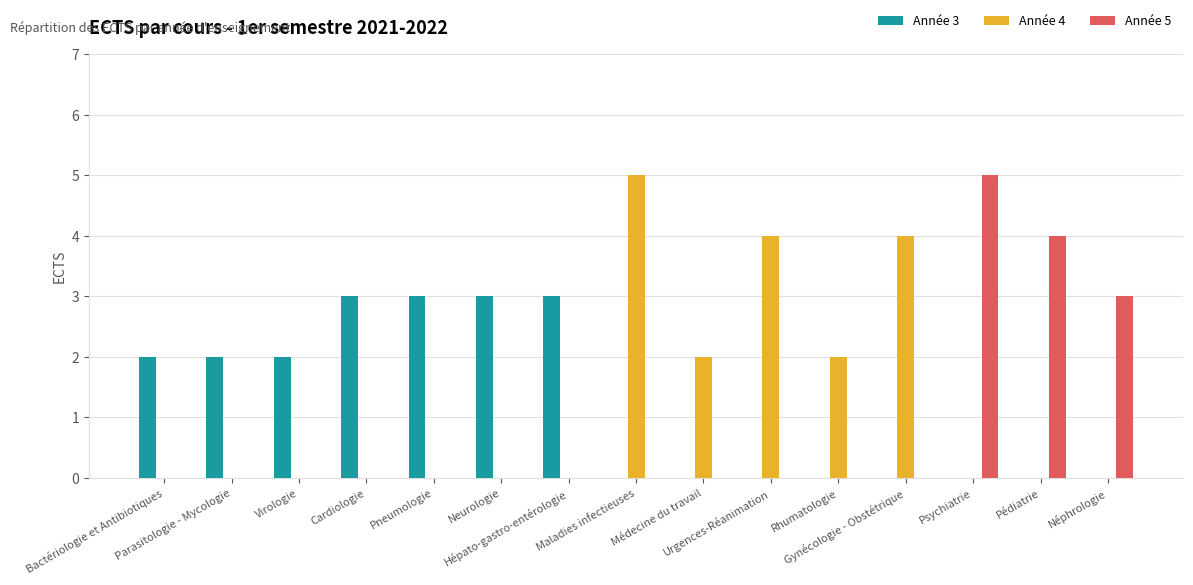

Which series has the largest total across all categories?

Année 3